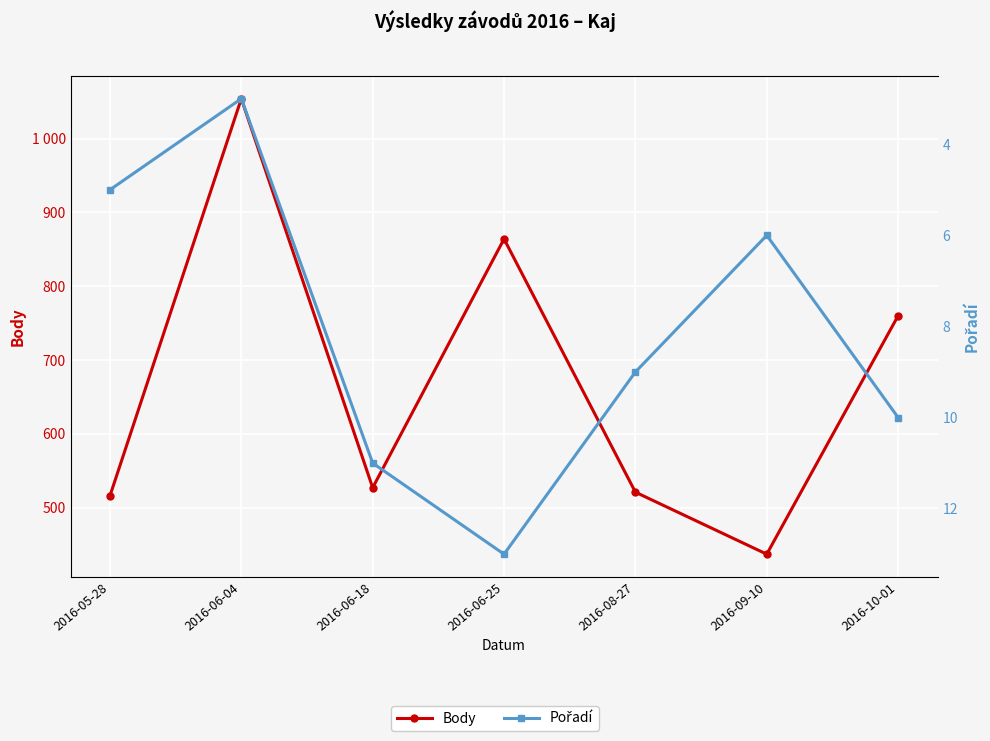

How many interior local peaks does the Pořadí series have?

1